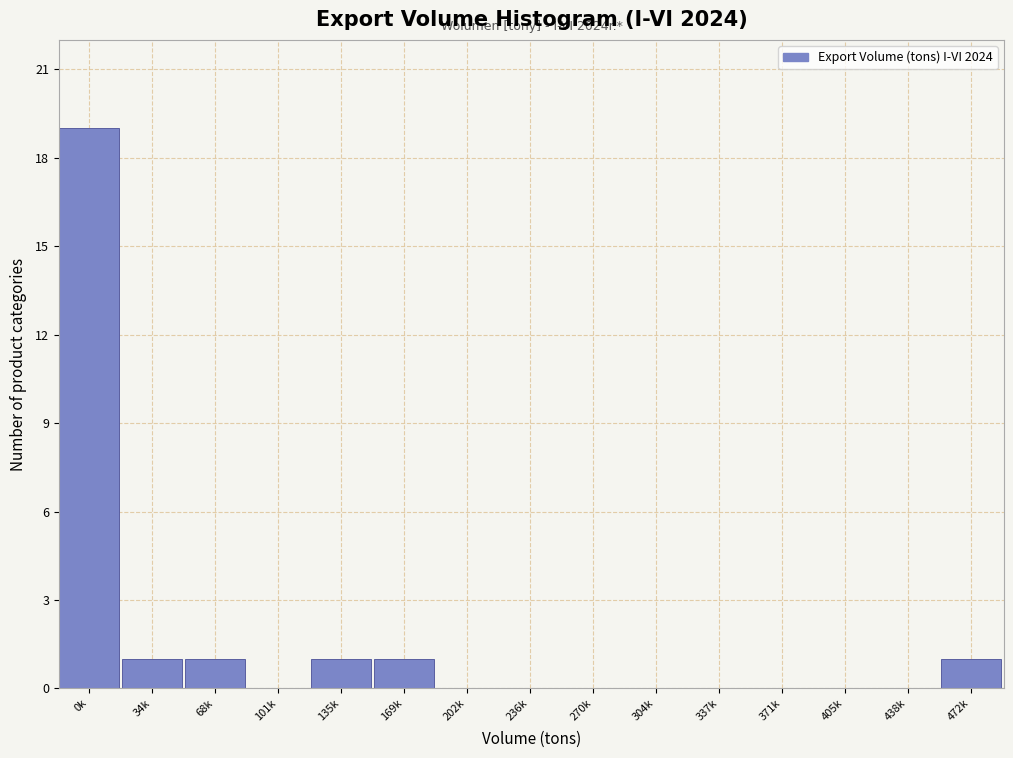

Reading left to right, list all the values displayed in this chart.

0k=19	34k=1	68k=1	101k=0	135k=1	169k=1	202k=0	236k=0	270k=0	304k=0	337k=0	371k=0	405k=0	438k=0	472k=1